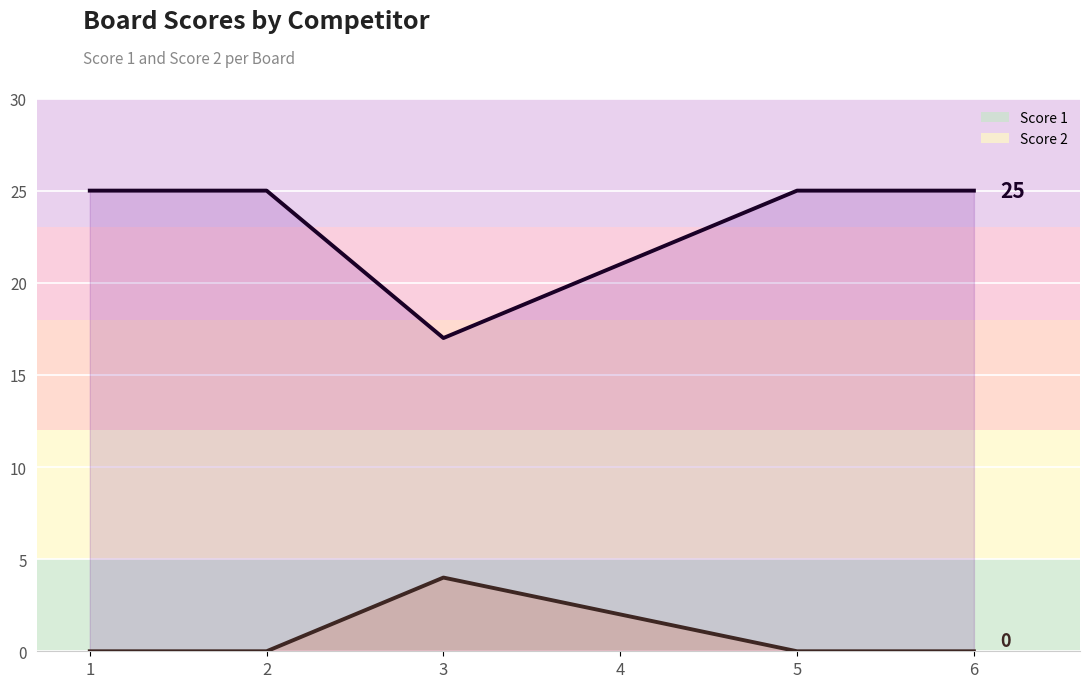

Reading right to left, list all the values displayed in this chart.

Score 1: 6=25	5=25	4=21	3=17	2=25	1=25
Score 2: 6=0	5=0	4=2	3=4	2=0	1=0